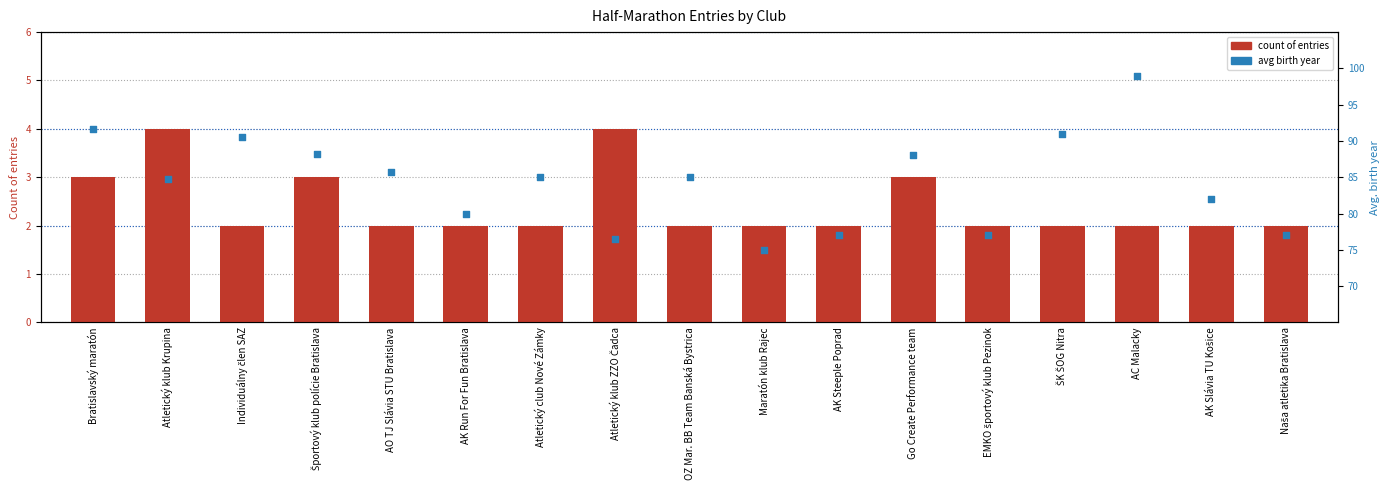

Which series reaches the maximum Y coordinate?

avg birth year